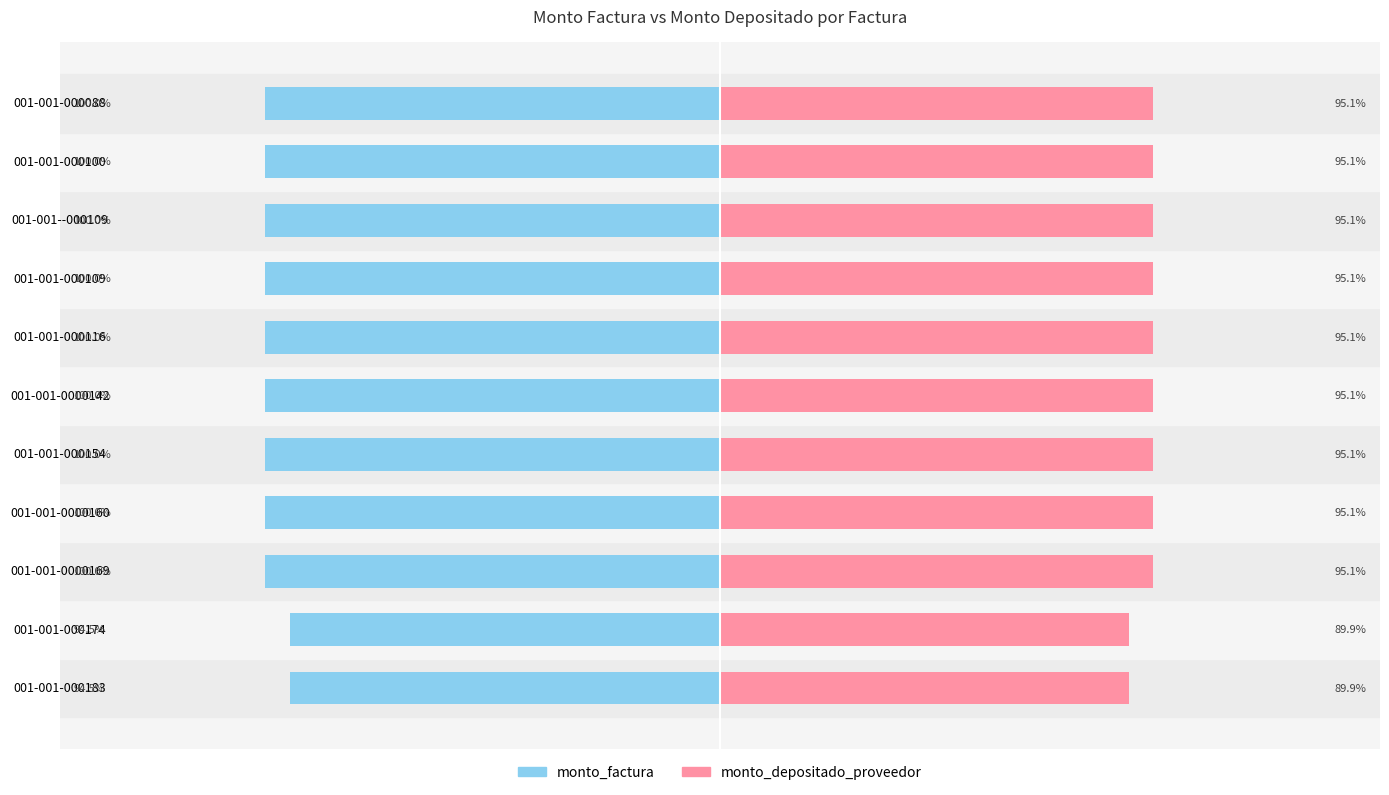

What is the maximum value for monto_factura?

-6850000